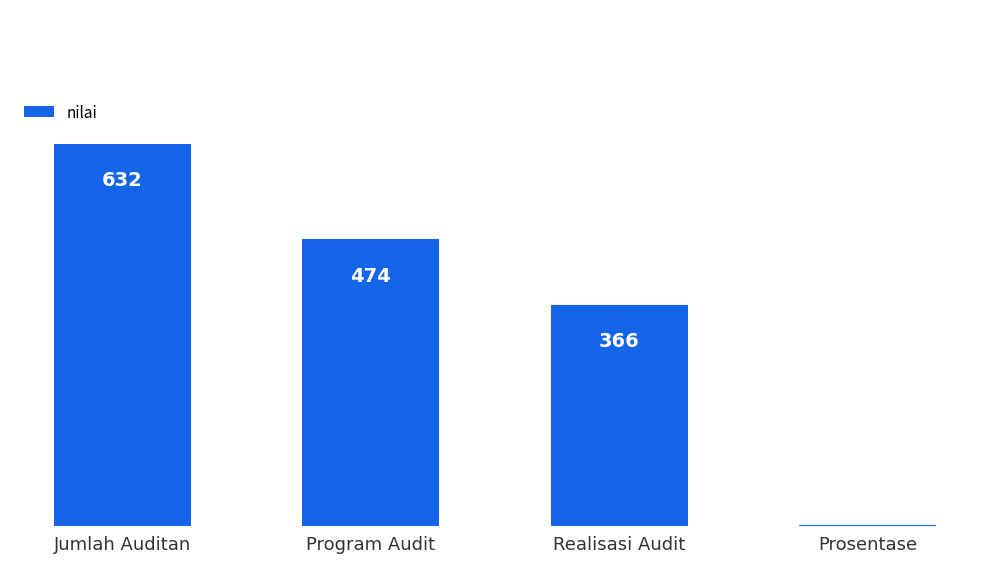

At which label is the value closest to 316?

Realisasi Audit